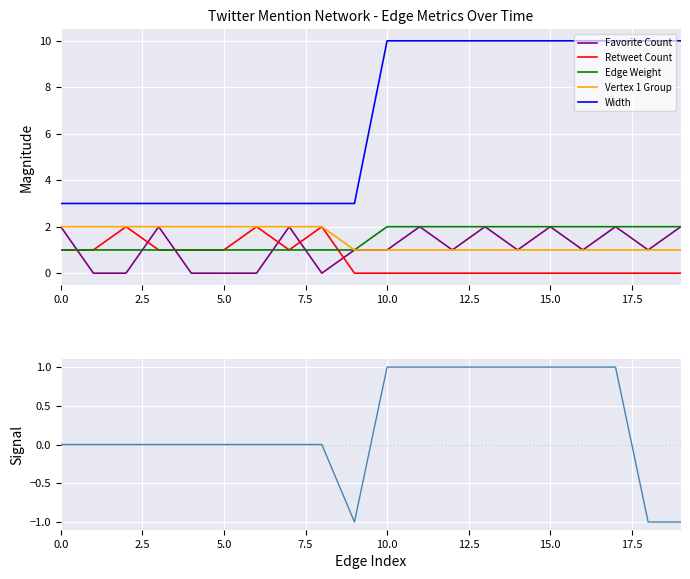

At which category is the sum across all series the highest?

11